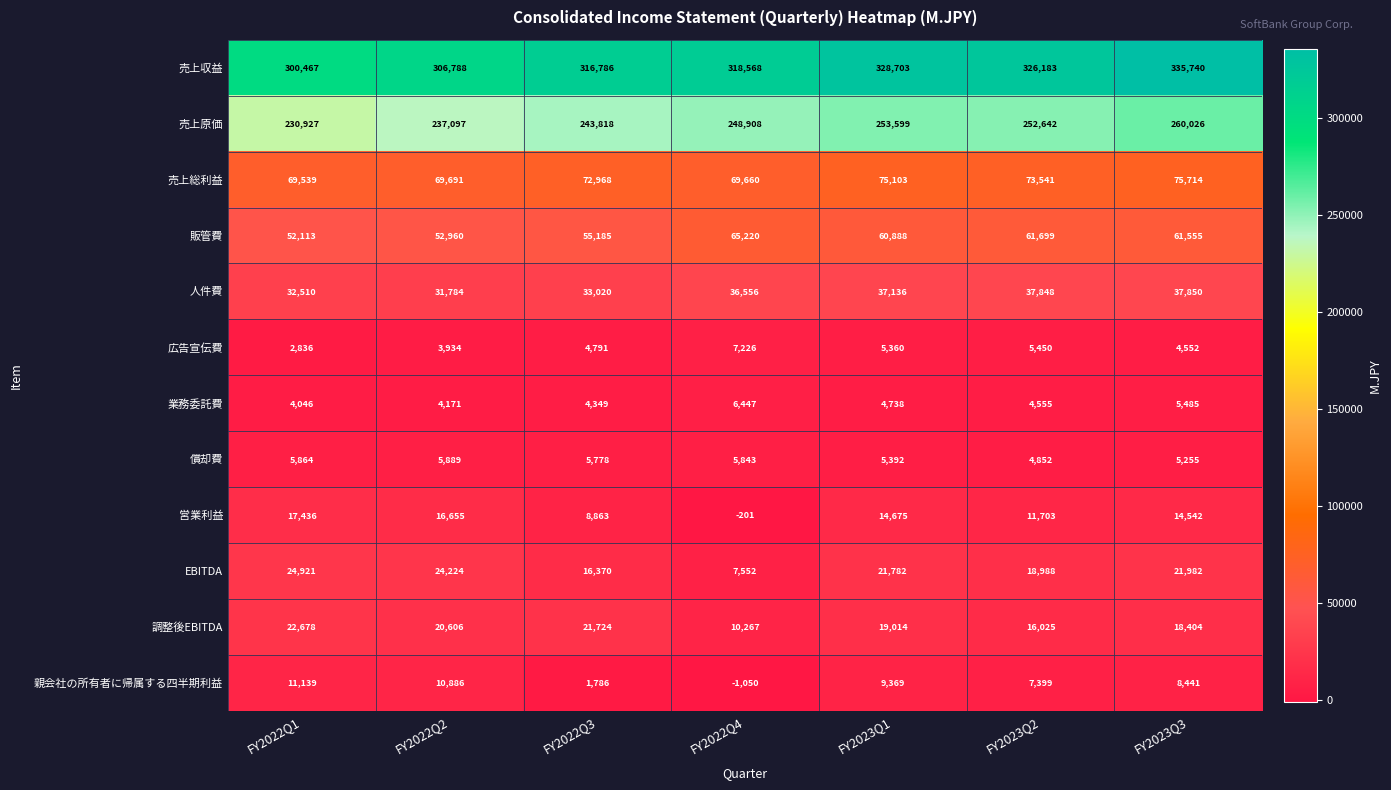

True or false: 売上総利益 has a value of 118067 at FY2022Q2.

False